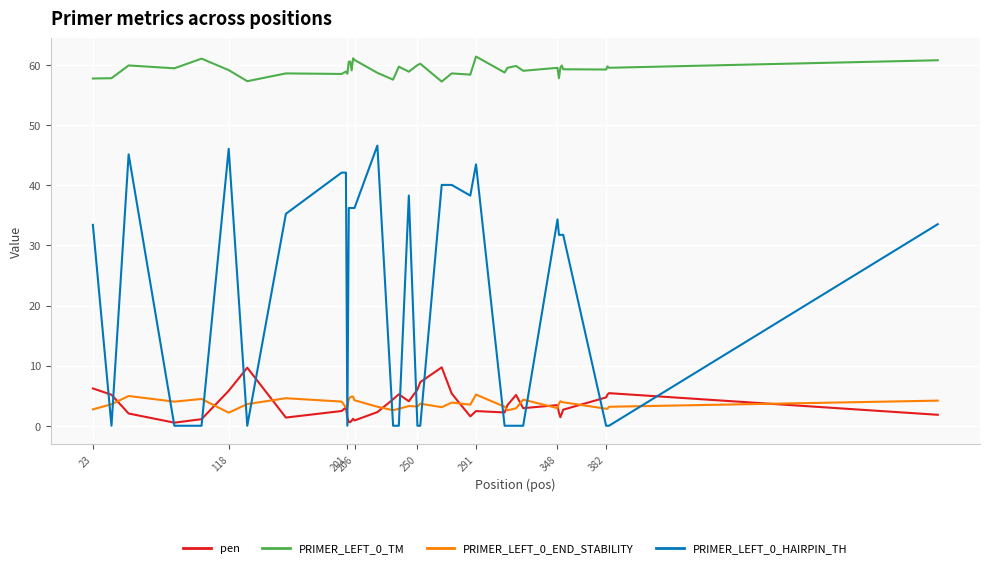

Is this an area chart (filled region under the line)?

No